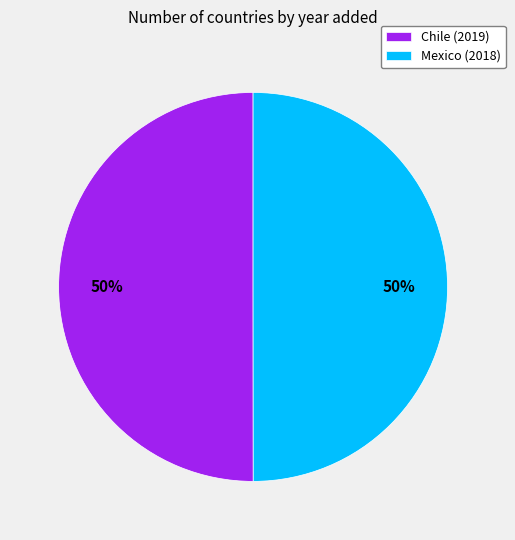

How many segments does this pie chart have?

2